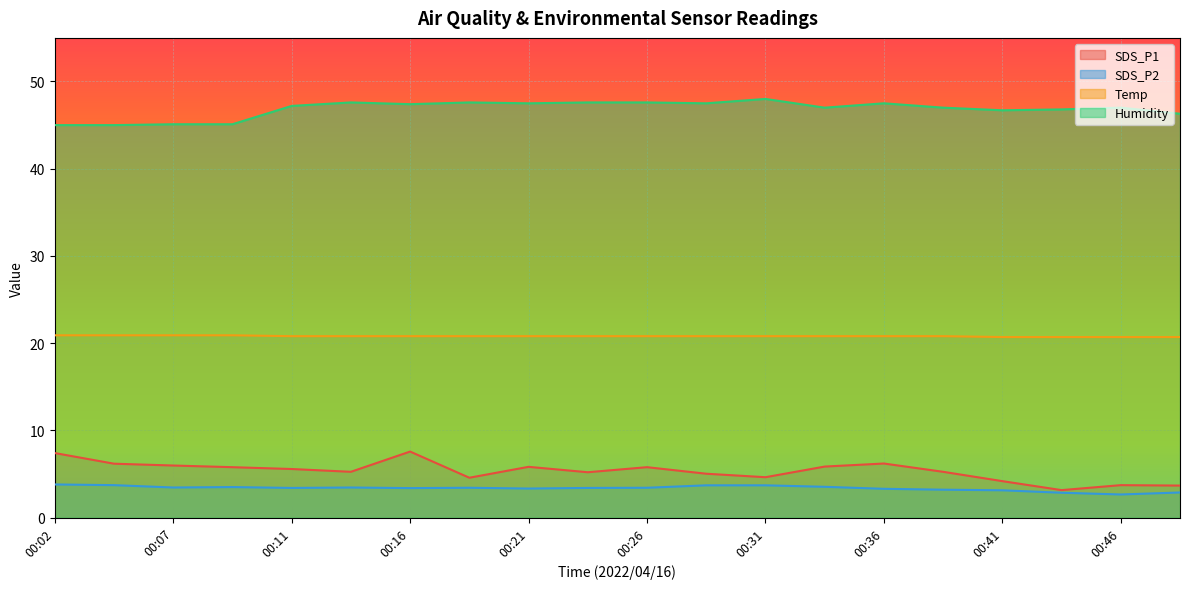

How many interior local peaks does the Humidity series have?

5